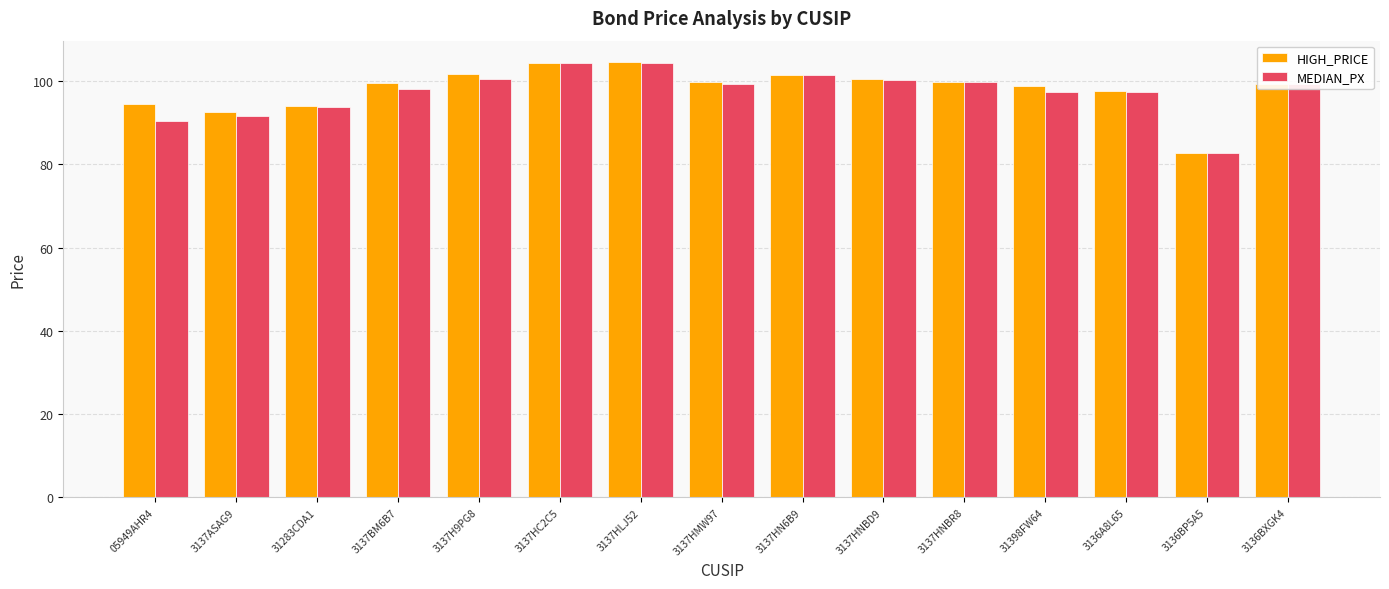

Which category has the lowest value across all series?

3136BP5A5